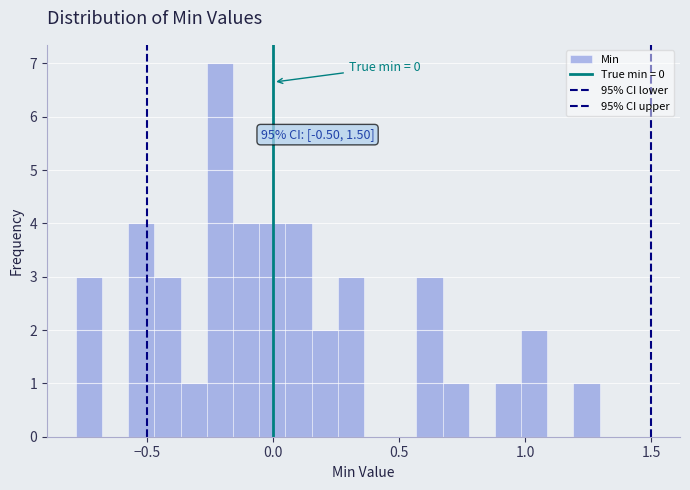

Around what value on the x-axis is the tallest bar? Give the approximate position of its centre, as read against the axis.

-0.20